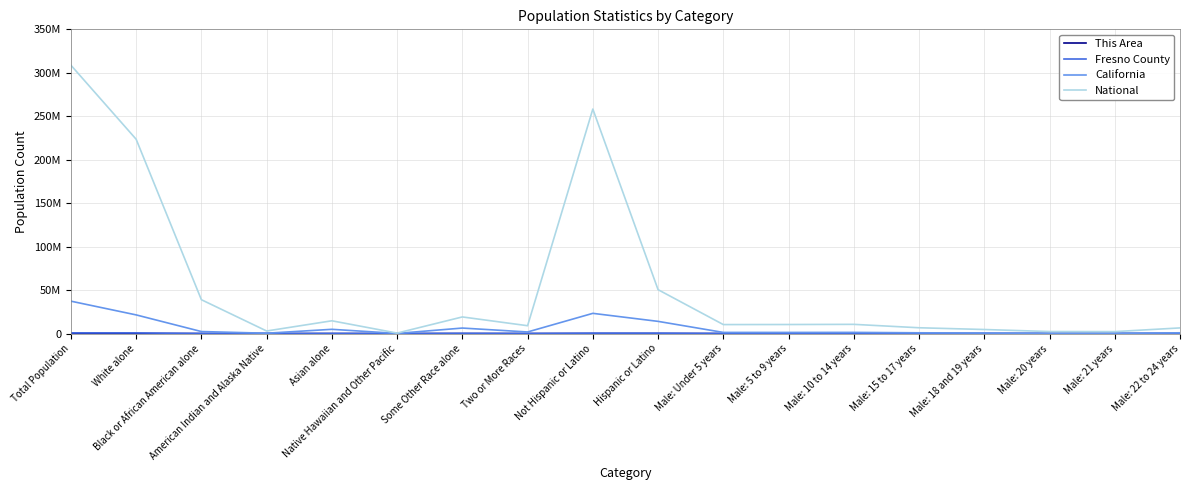

True or false: This Area and Fresno County intersect in this chart.

False